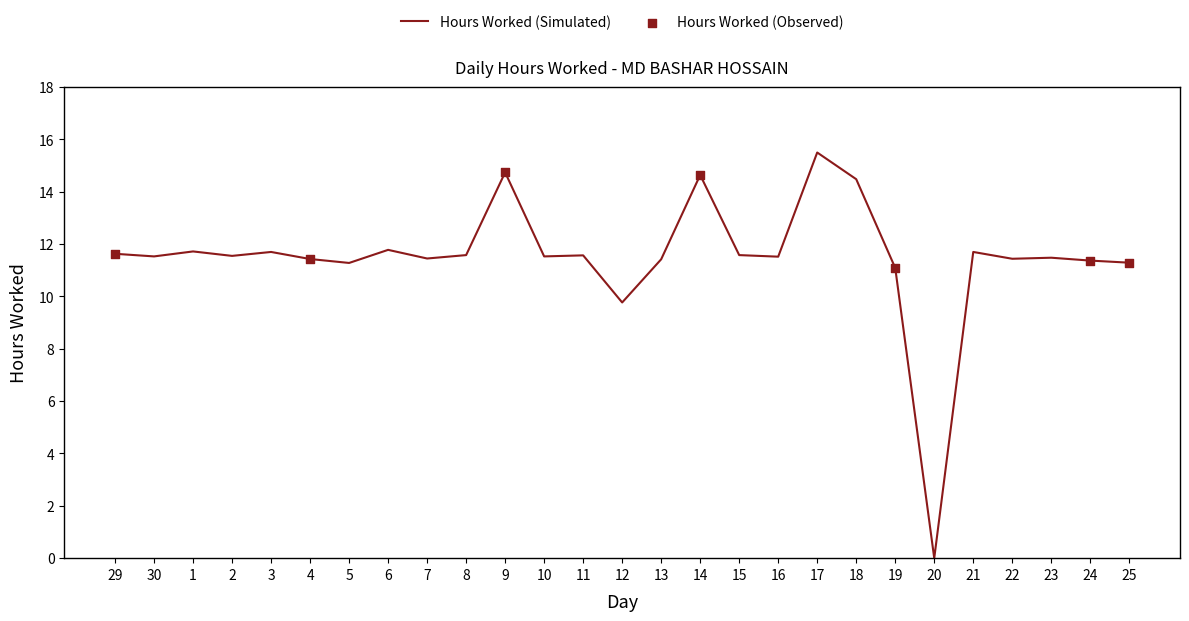

What is the ratio of the value at 25 to the value at 23?

1.0